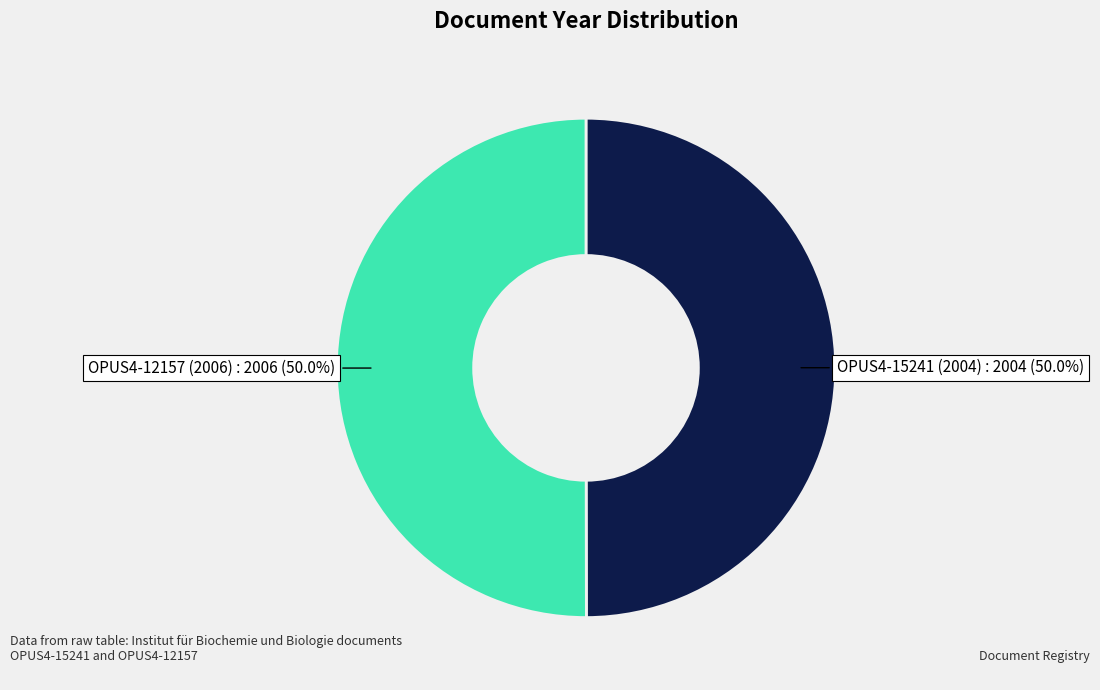

What percentage is NOT represented by OPUS4-15241 (2004)?

50.0%